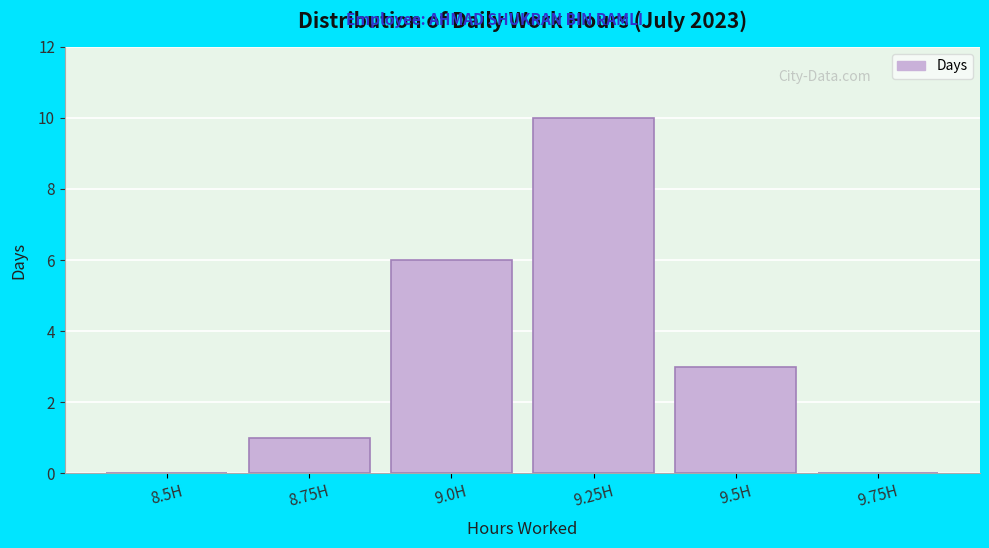

Reading left to right, what are all the values shown in this chart?

8.5H=0	8.75H=1	9.0H=6	9.25H=10	9.5H=3	9.75H=0